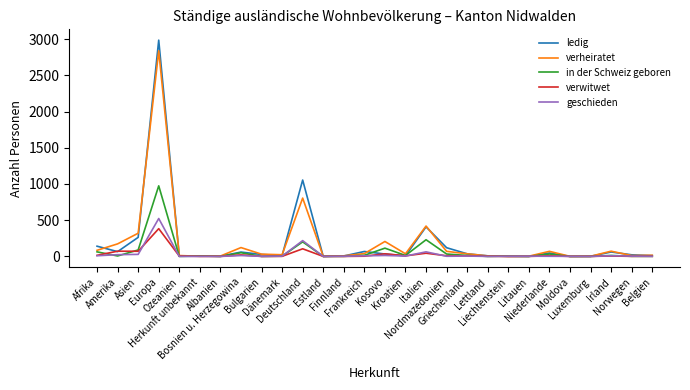

What value does the in der Schweiz geboren series have at Europa, to the nearest 50?

950